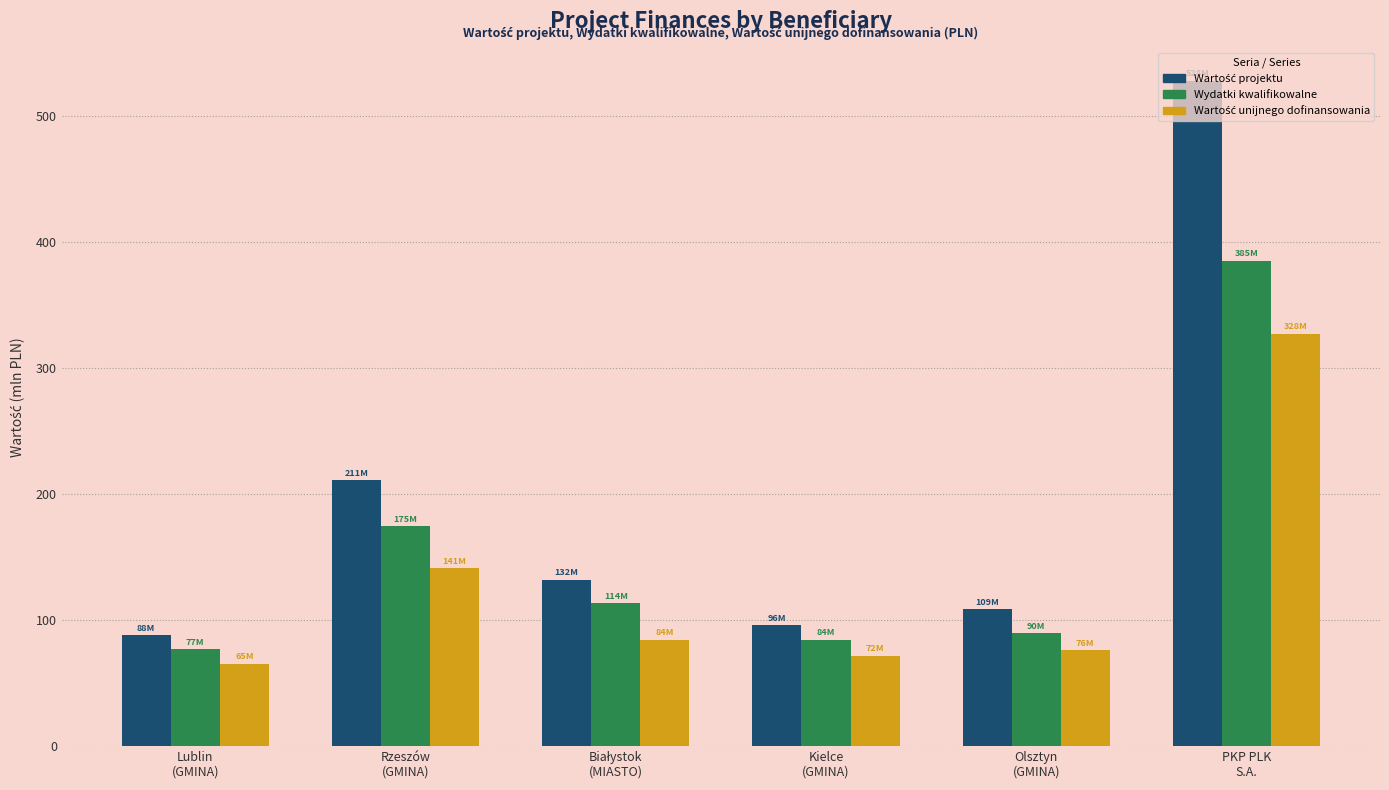

What is the sum of all Wydatki kwalifikowalne values?

924.7